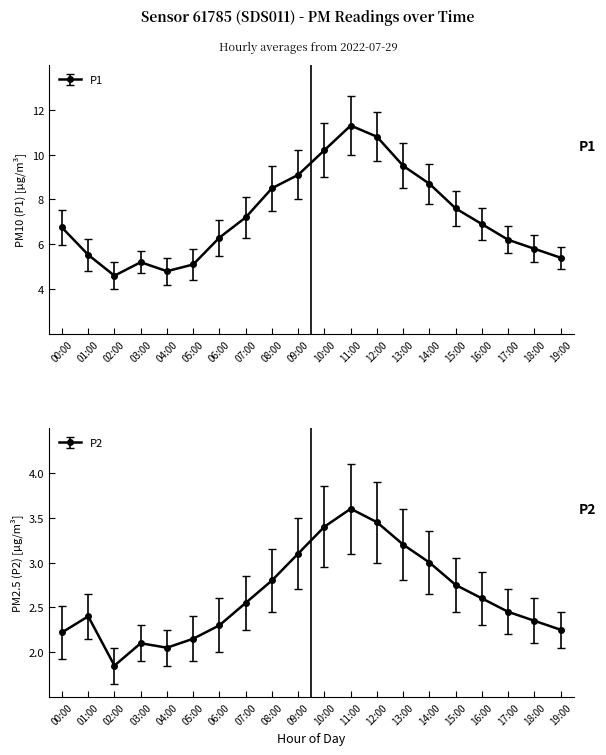

What is the spread (max minus min) of values at 03:00?

3.1